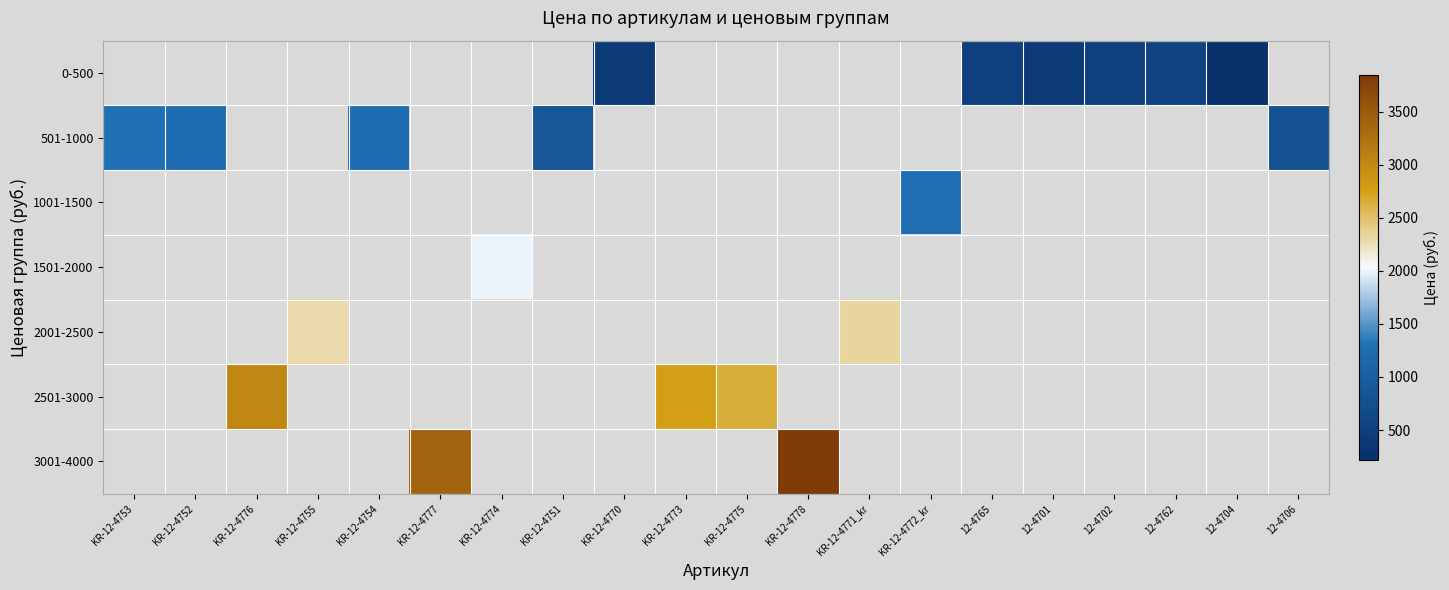

Which has a higher value, KR-12-4752 or KR-12-4773?

KR-12-4773